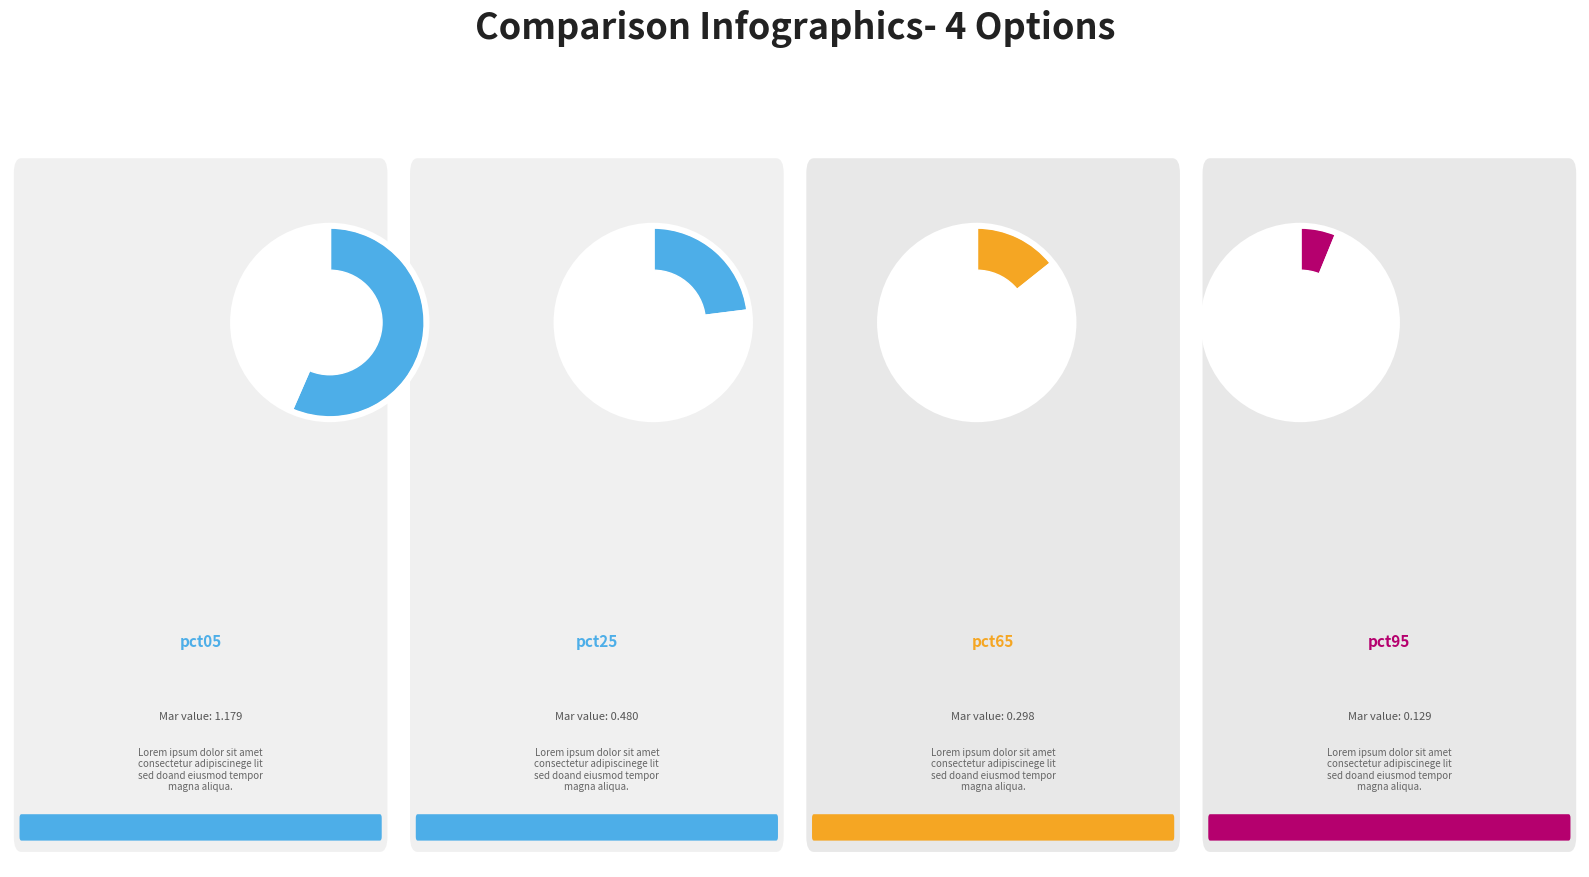

How many segments does this pie chart have?

4